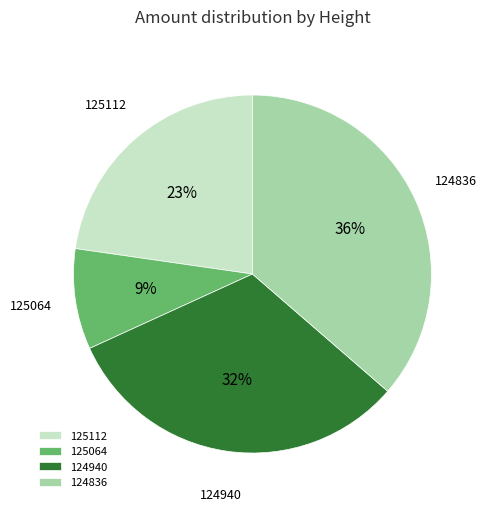

To the nearest percent, what is the average slice percentage?

25%